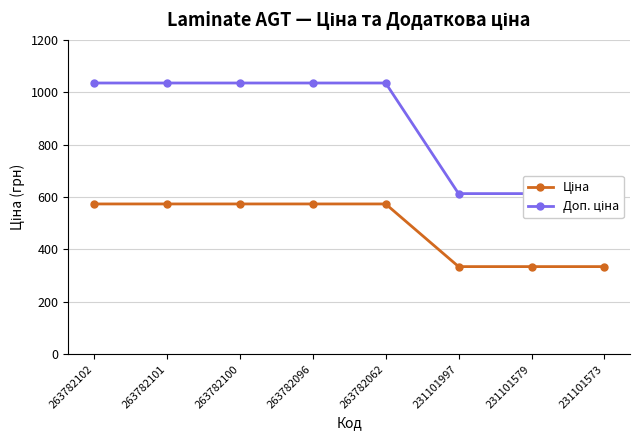

Reading right to left, what are all the values shown in this chart?

Ціна: 231101573=334.4	231101579=334.4	231101997=334.4	263782062=573.5	263782096=573.5	263782100=573.5	263782101=573.5	263782102=573.5
Доп. ціна: 231101573=613.0	231101579=613.0	231101997=613.0	263782062=1035.1	263782096=1035.1	263782100=1035.1	263782101=1035.1	263782102=1035.1